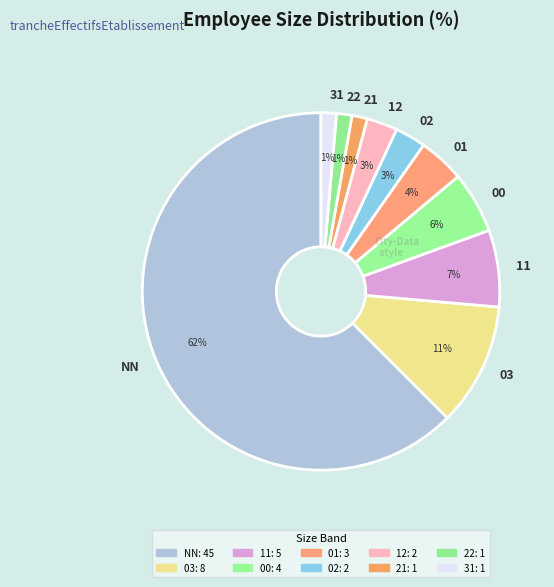

Is there a majority slice in this chart?

Yes